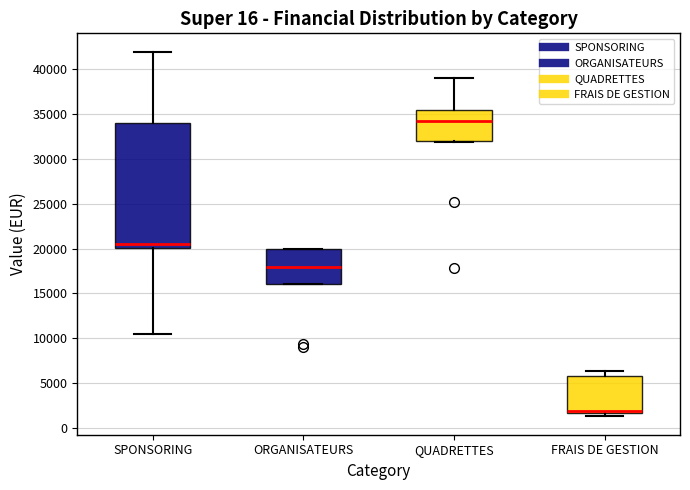

Reading left to right, read every box against the y-axis: the position of its median line, the range the box covers, and the ends of its whiskers. The values are not printed on the chart, so give them approximately, as read against the axis.

SPONSORING: median 20500, box 20000 to 34000, whiskers 10500 to 42000
ORGANISATEURS: median 18000, box 16000 to 20000, whiskers 16000 to 20000
QUADRETTES: median 34000, box 32000 to 35500, whiskers 32000 to 39000
FRAIS DE GESTION: median 2000, box 1500 to 5500, whiskers 1500 (just below the box's lower edge) to 6500